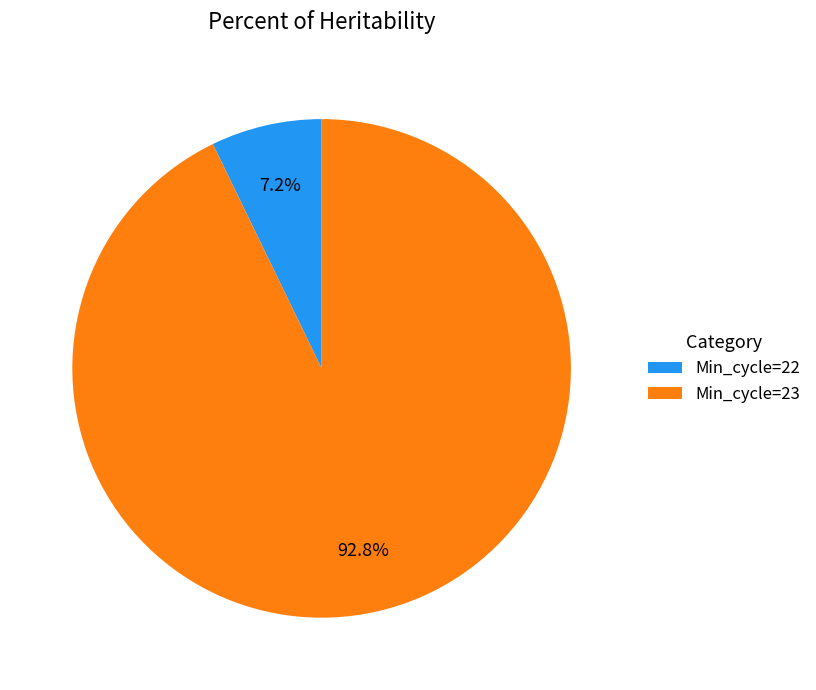

To the nearest percent, what is the difference between the largest and smallest slice percentages?

86%